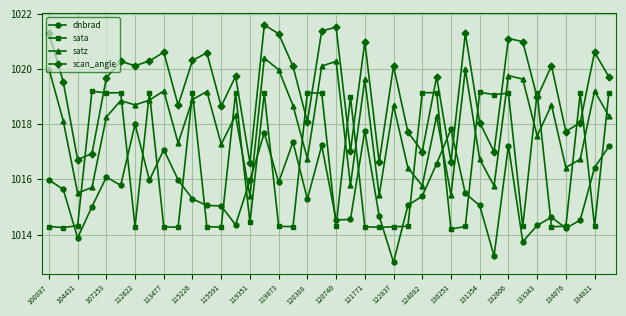

What is the value of the sata point at the 13th from the left?

1014.3